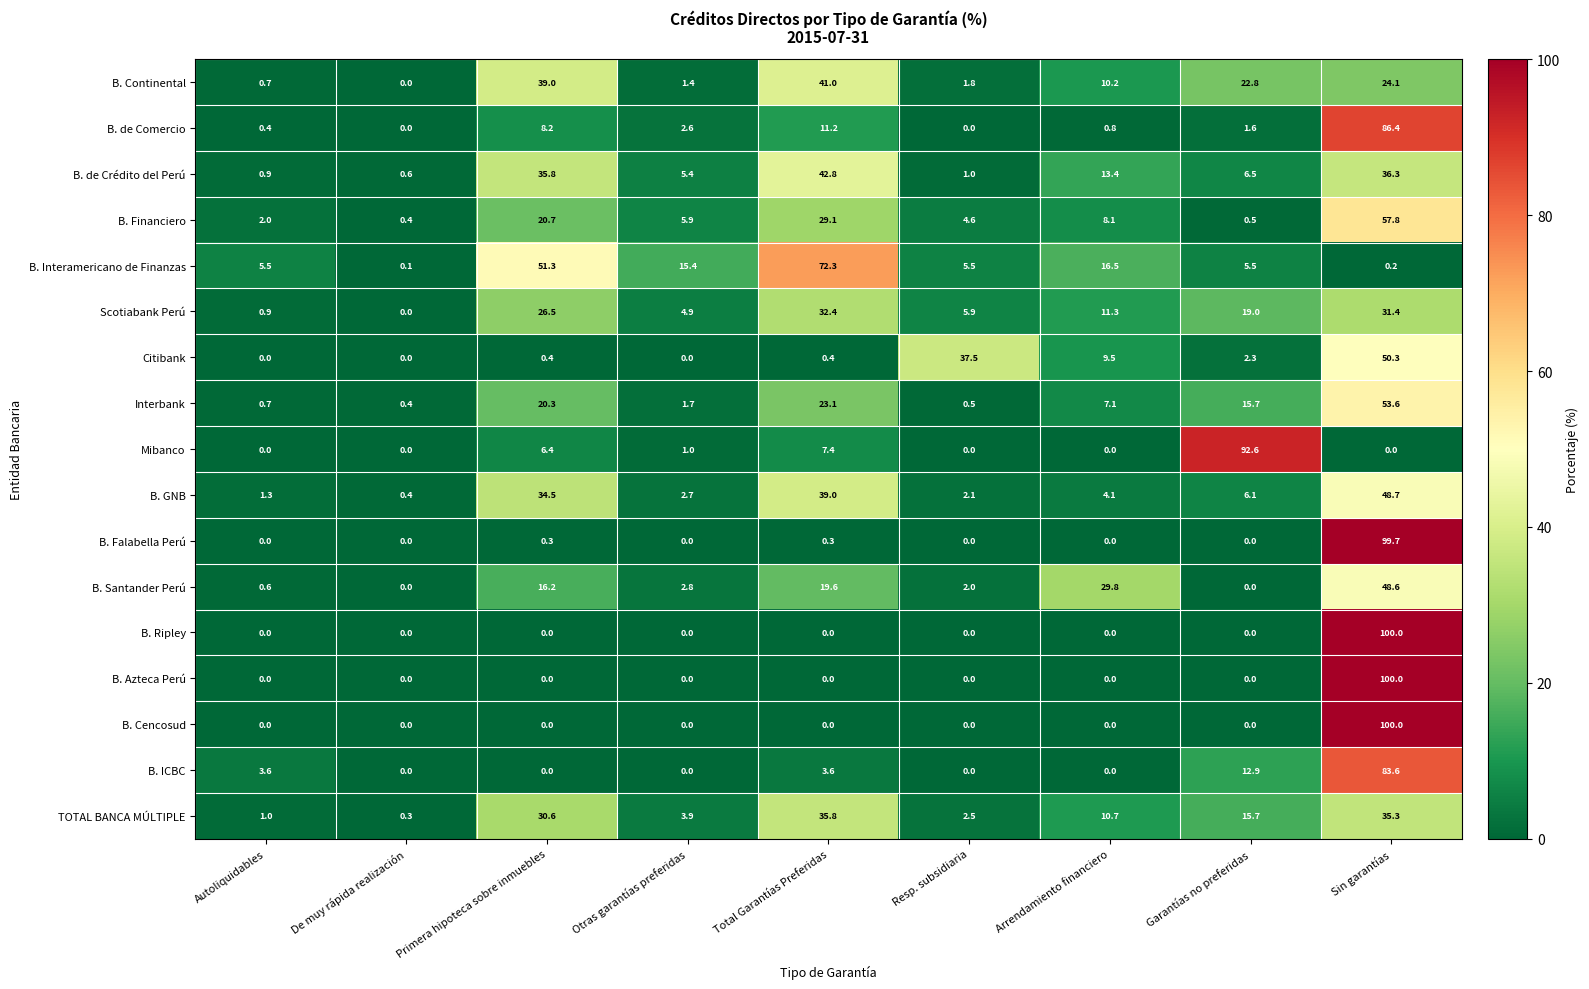

Where is Scotiabank Perú nearest to the value 16?

Garantías no preferidas